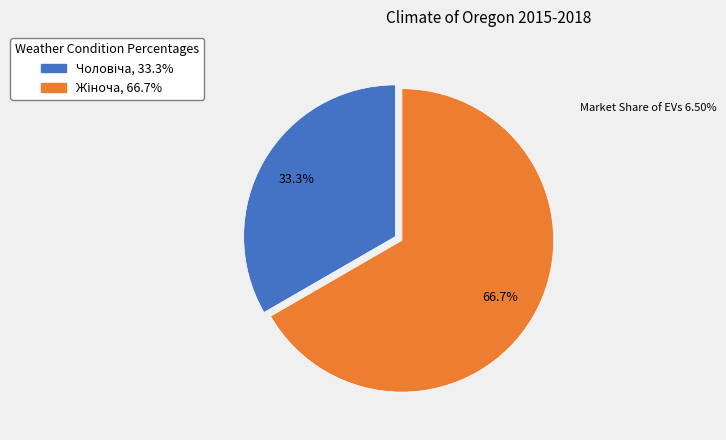

To the nearest percent, what percentage of the pie is Жіноча?

67%